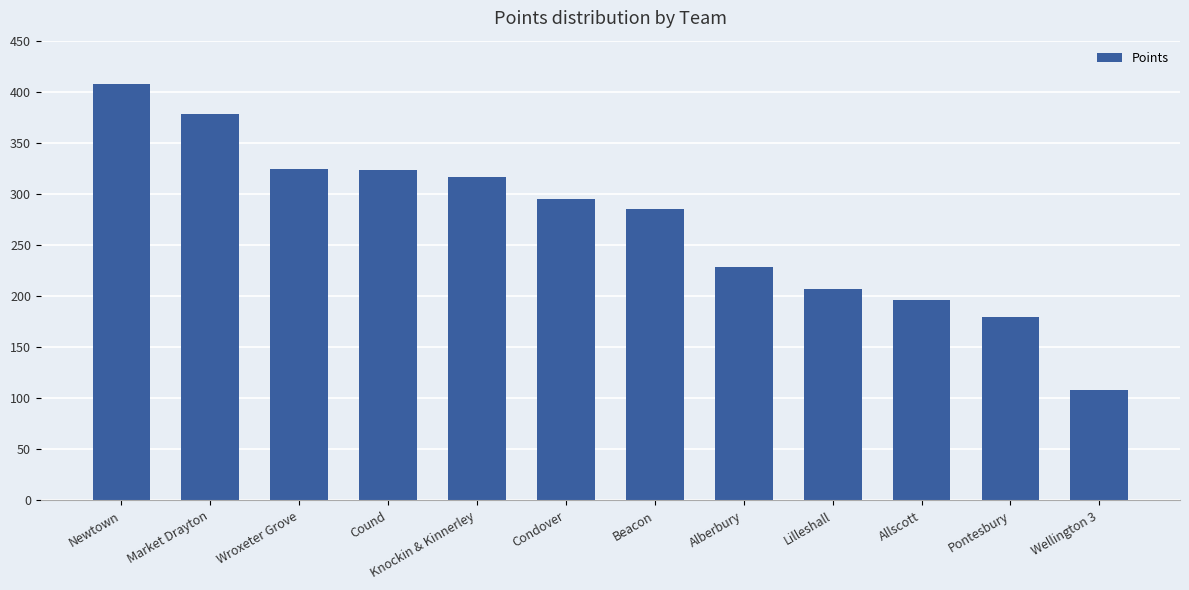

At which label does the data first exceed 295?

Newtown